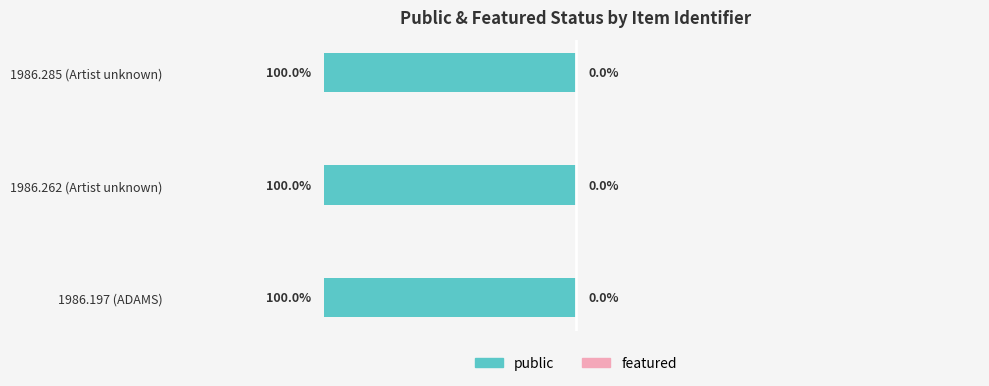

Reading left to right, list all the values displayed in this chart.

public: 1986.197 (ADAMS)=1	1986.262 (Artist unknown)=1	1986.285 (Artist unknown)=1
featured: 1986.197 (ADAMS)=0	1986.262 (Artist unknown)=0	1986.285 (Artist unknown)=0